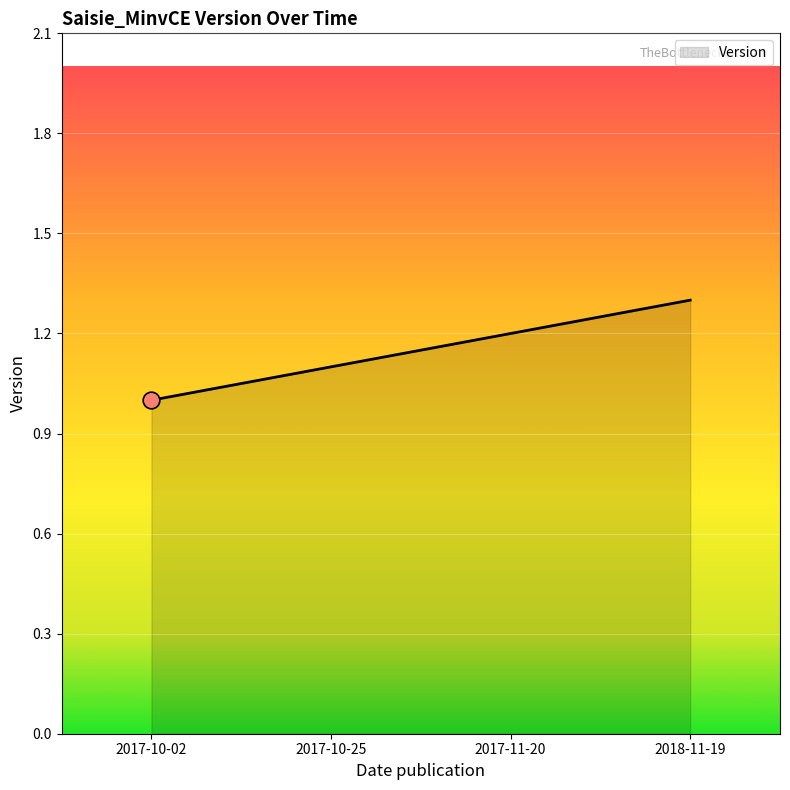

Reading right to left, transcribe all the data shown in this chart.

2018-11-19=1.3	2017-11-20=1.2	2017-10-25=1.1	2017-10-02=1.0